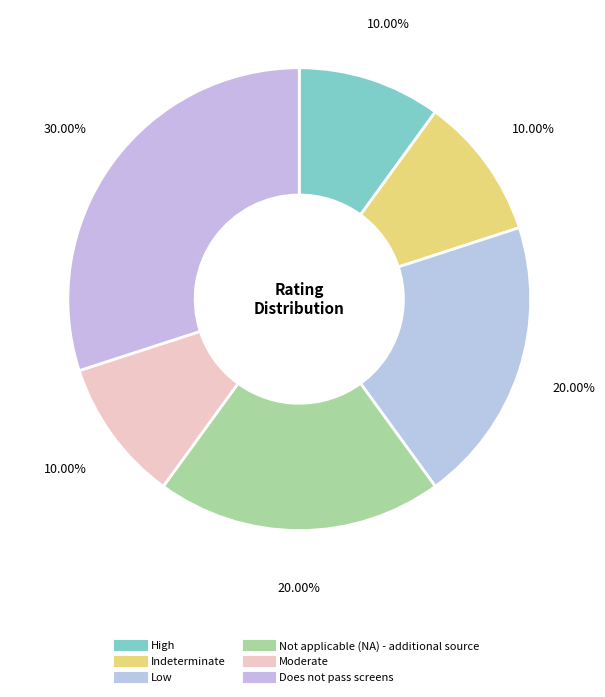

The Moderate slice represents 18% of the pie. True or false?

False